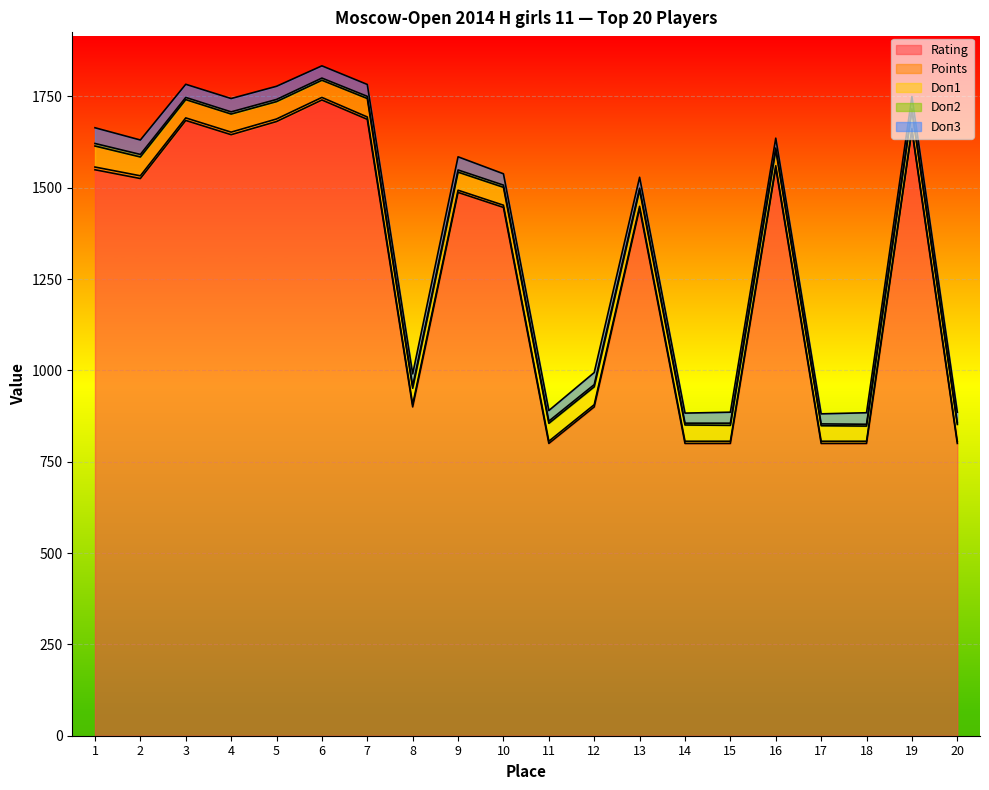

What is the difference between the maximum and second lowest values in the Doп2 series?

2.0